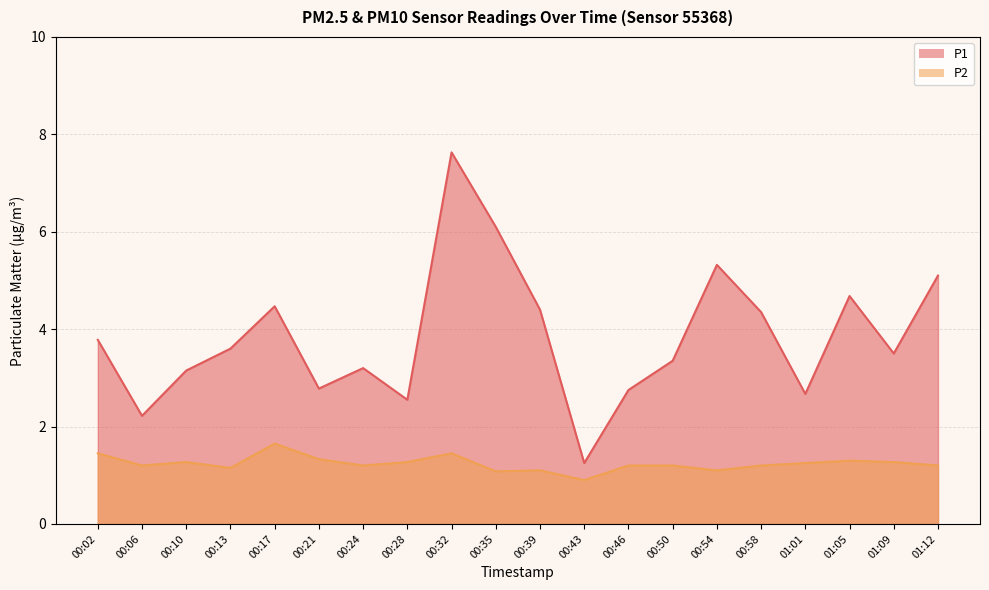

What is the value of the P2 point at the 11th from the left?

1.1